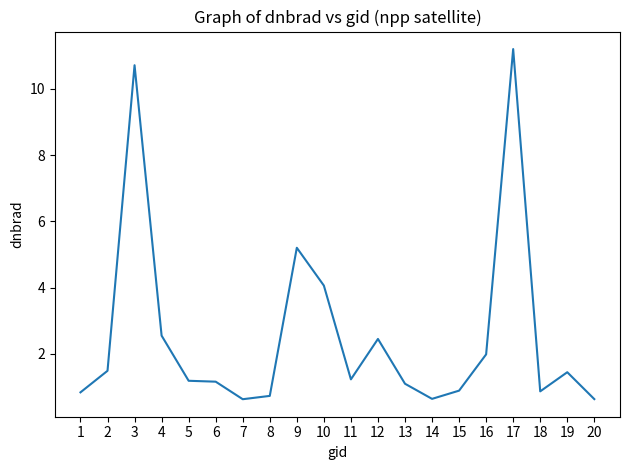

What is the sum of all values?

51.1